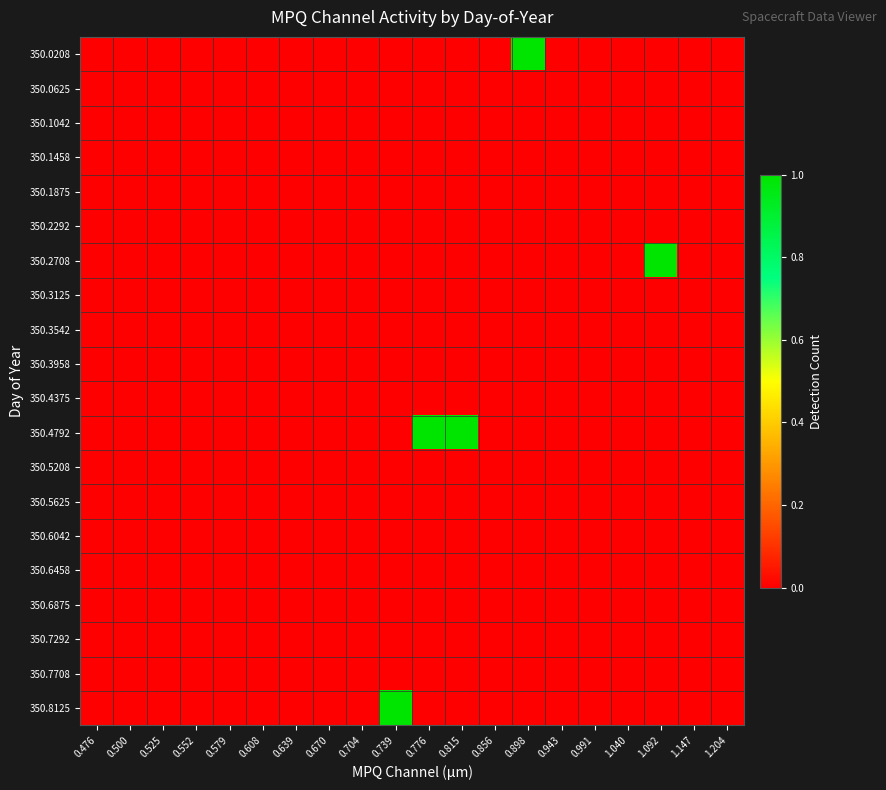

Which category has the lowest value across all series?

0.476